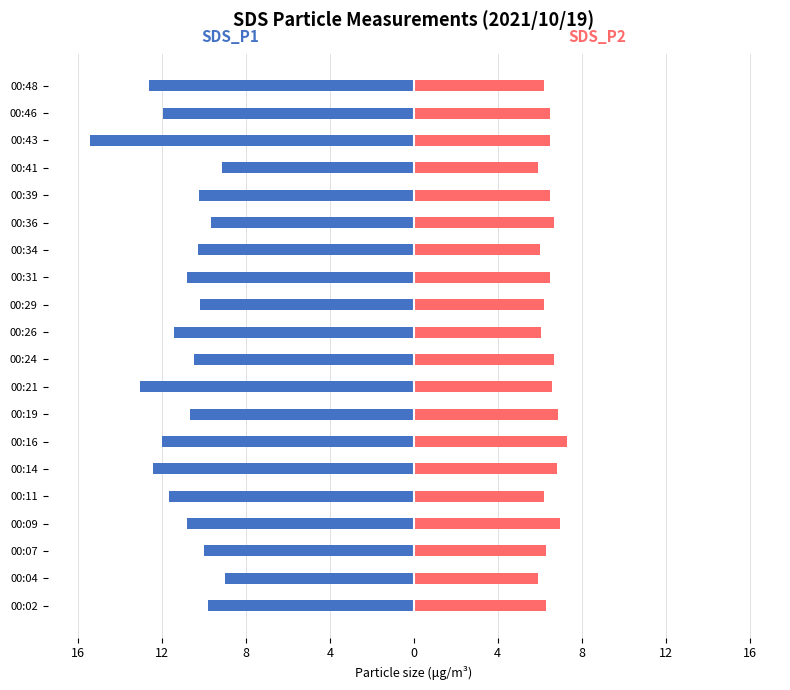

What is the label of the 6th bar from the right?

14